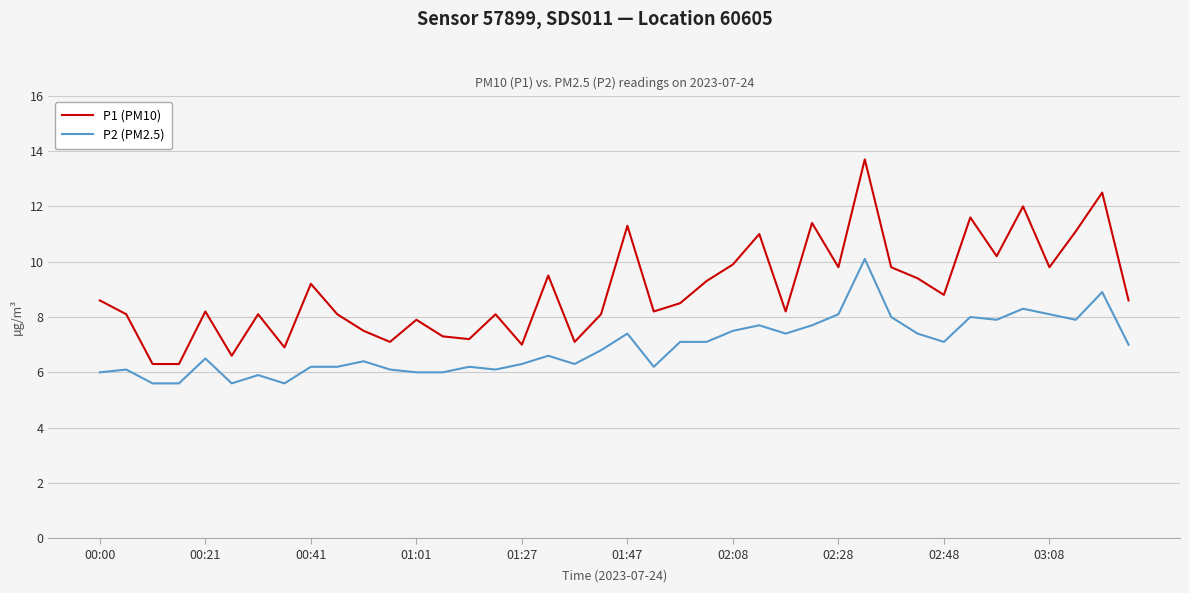

Which series has the largest total across all categories?

P1 (PM10)